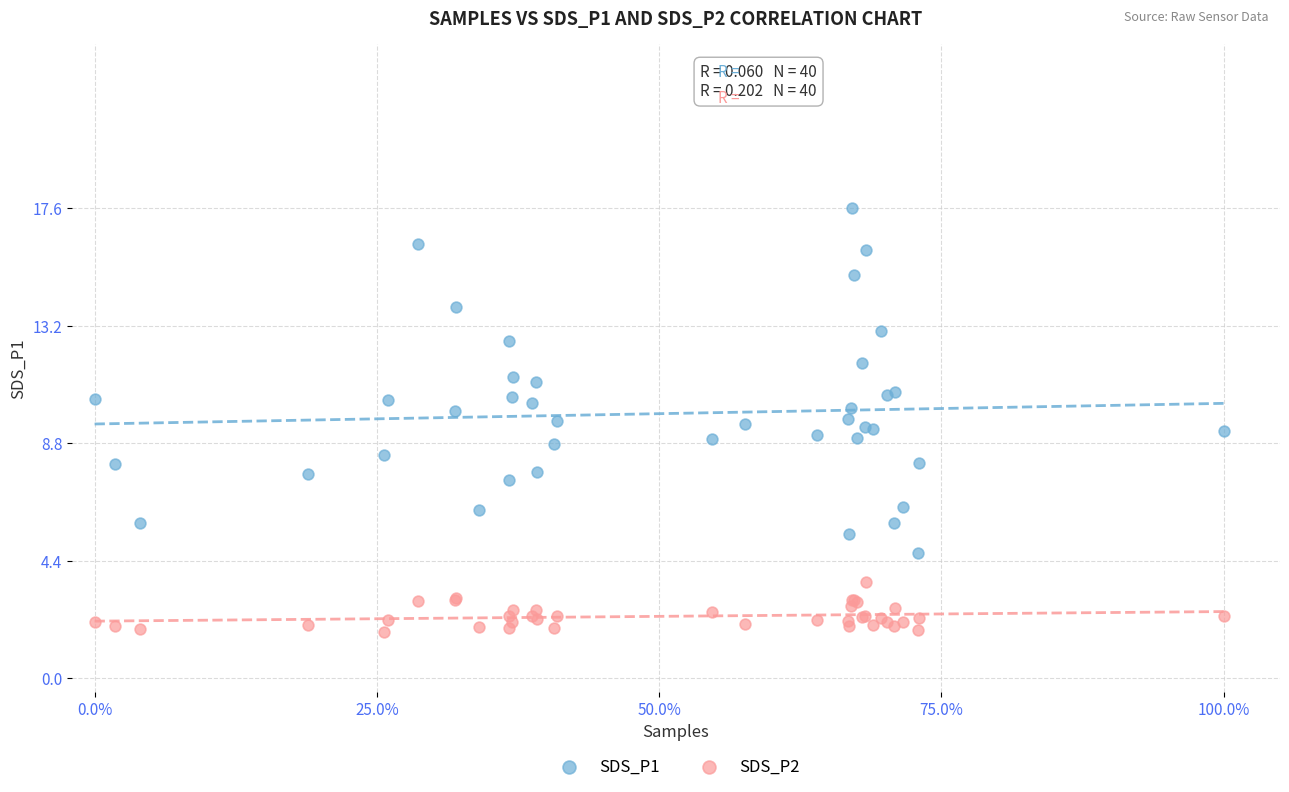

Which series reaches the minimum Y coordinate?

SDS_P2